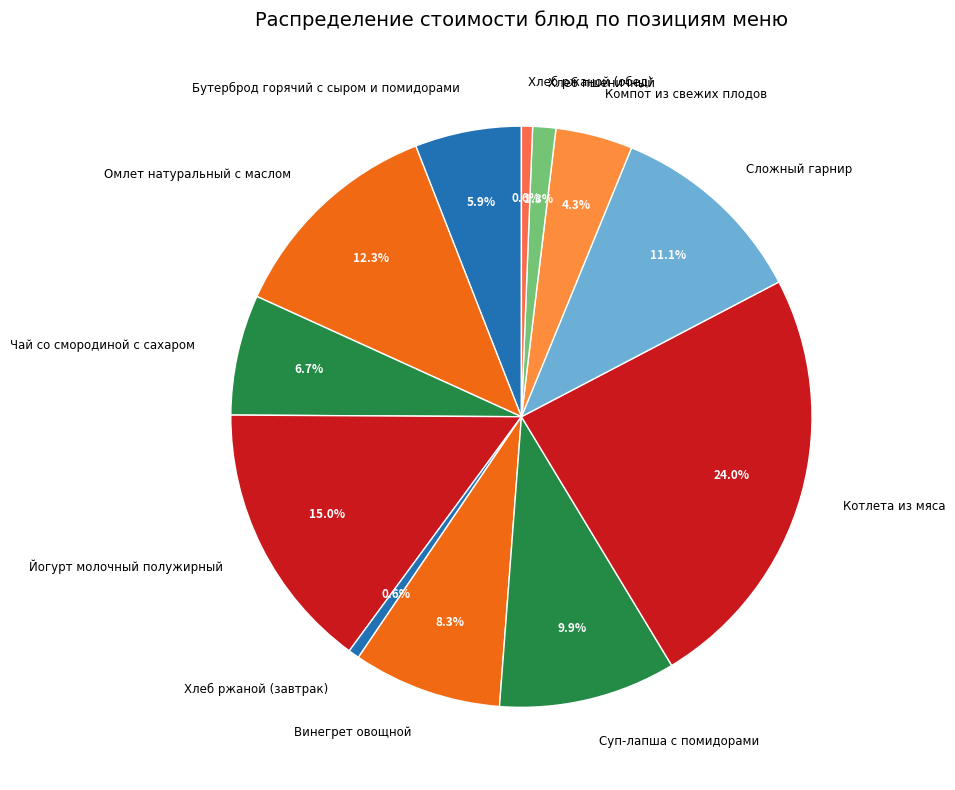

How many slices are in this pie chart?

12